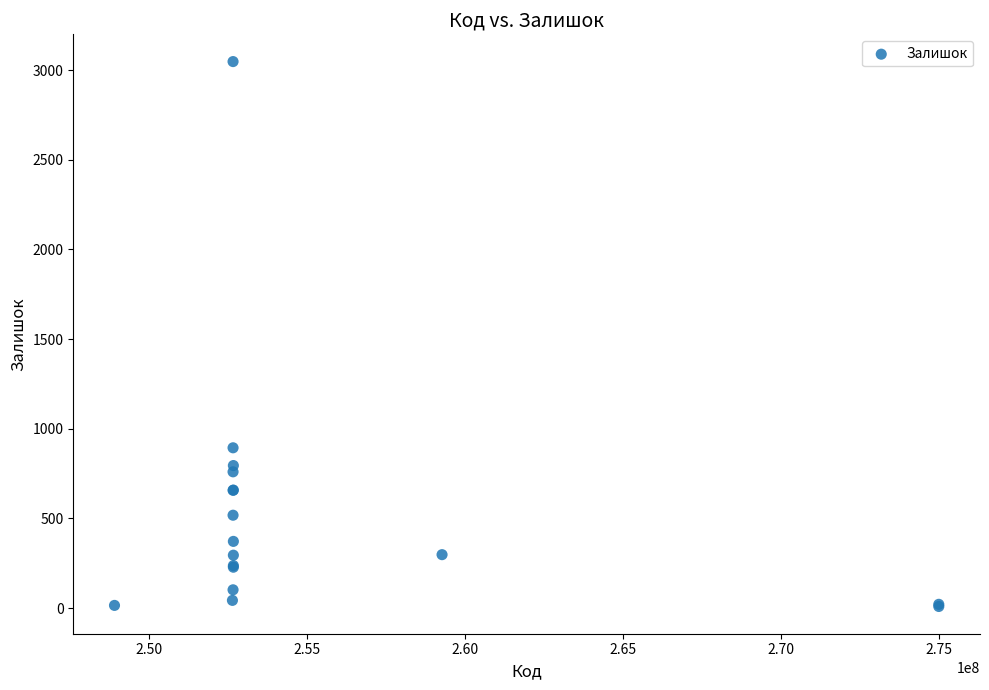

What Y value in the scatter plot is closest to 1528?

894